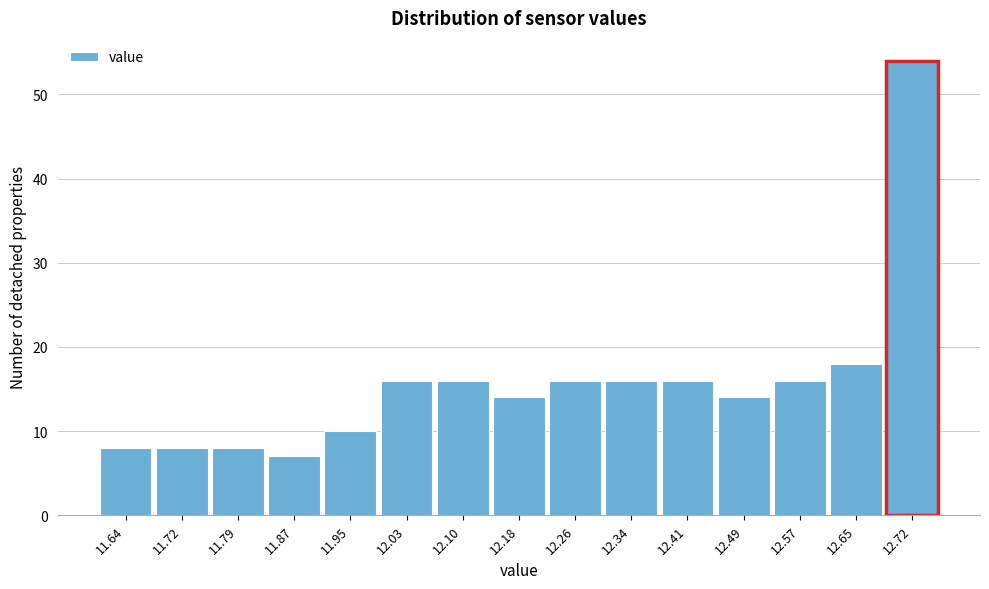

Reading left to right, transcribe all the data shown in this chart.

8	8	8	7	10	16	16	14	16	16	16	14	16	18	54